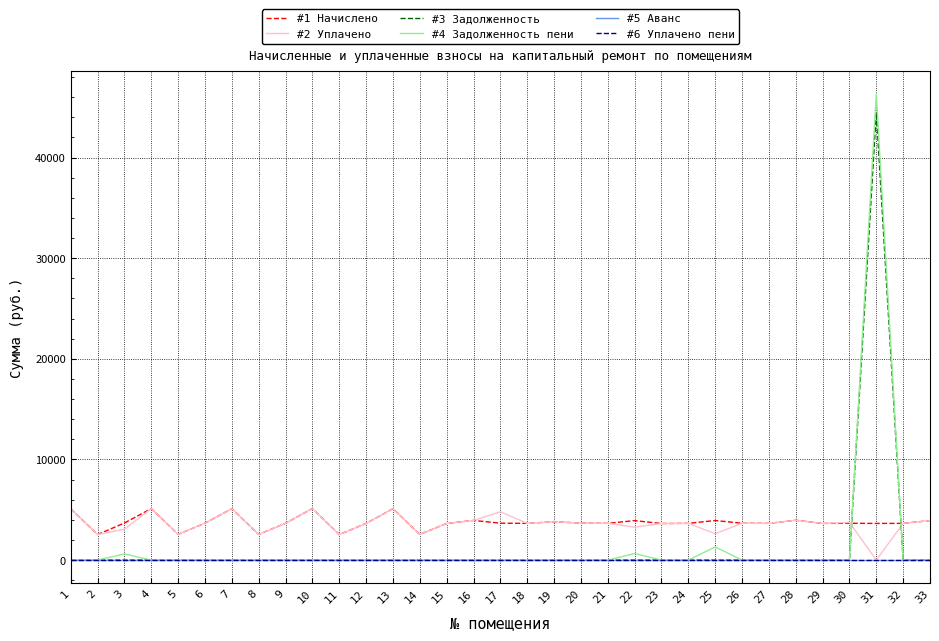

True or false: #3 Задолженность and #6 Уплачено пени intersect in this chart.

False